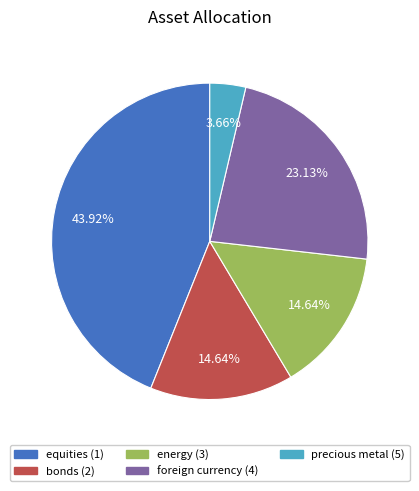

Is there a majority slice in this chart?

No